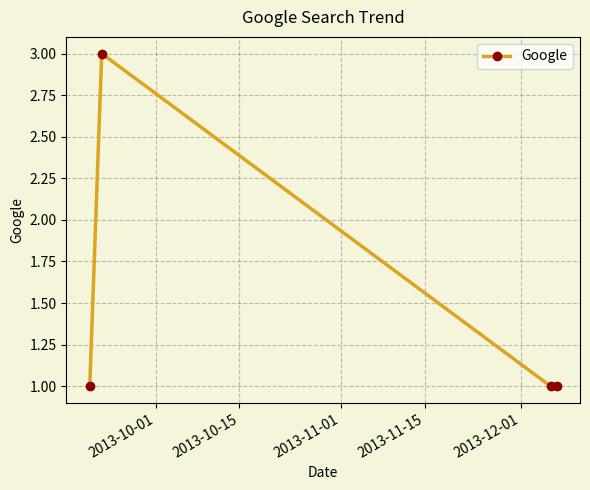

What is the greatest value displayed?

3